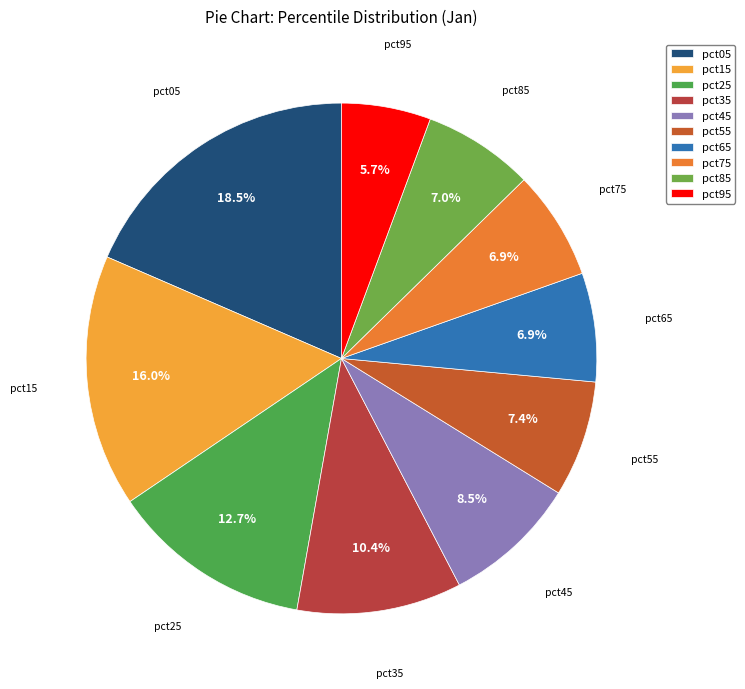

To the nearest percent, what percentage of the pie is pct25?

13%